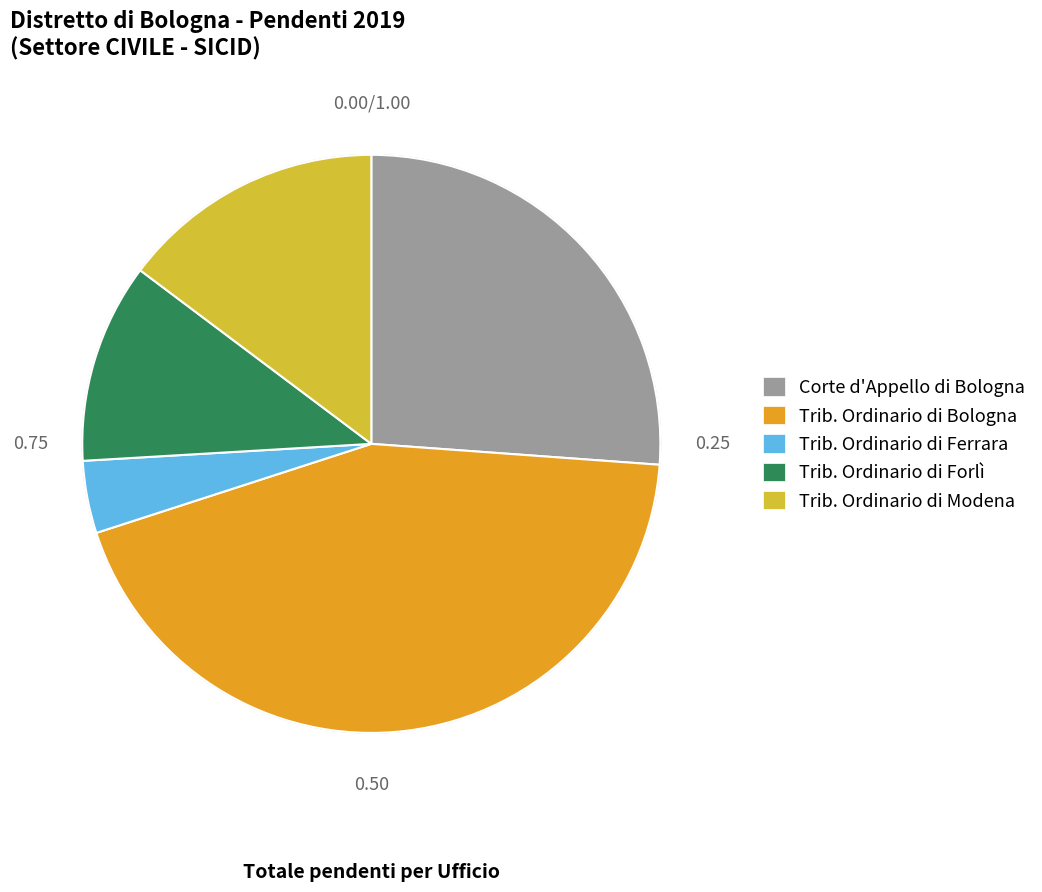

Is there a majority slice in this chart?

No